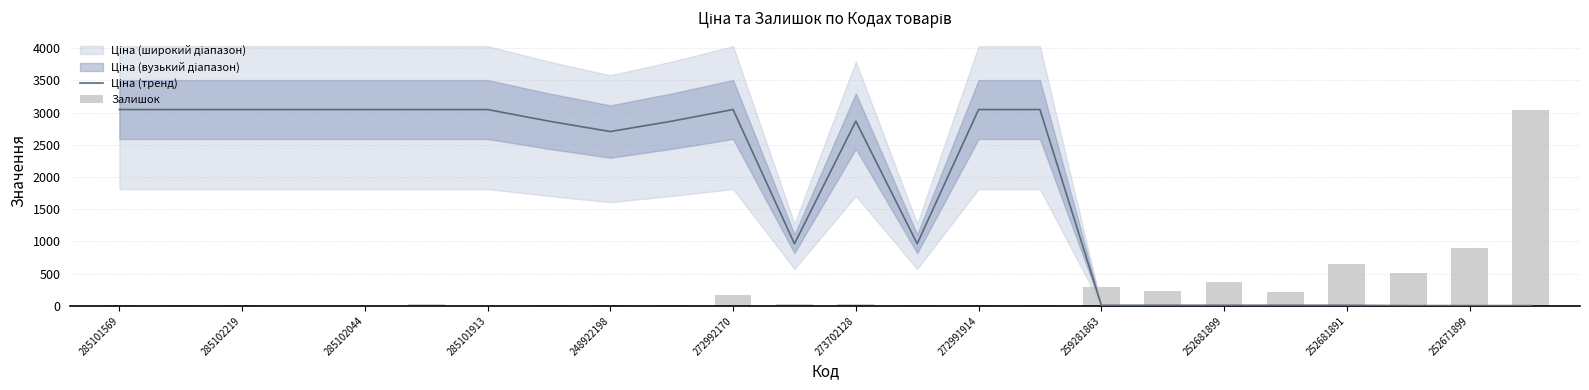

Which category has the highest value across all series?

285101569